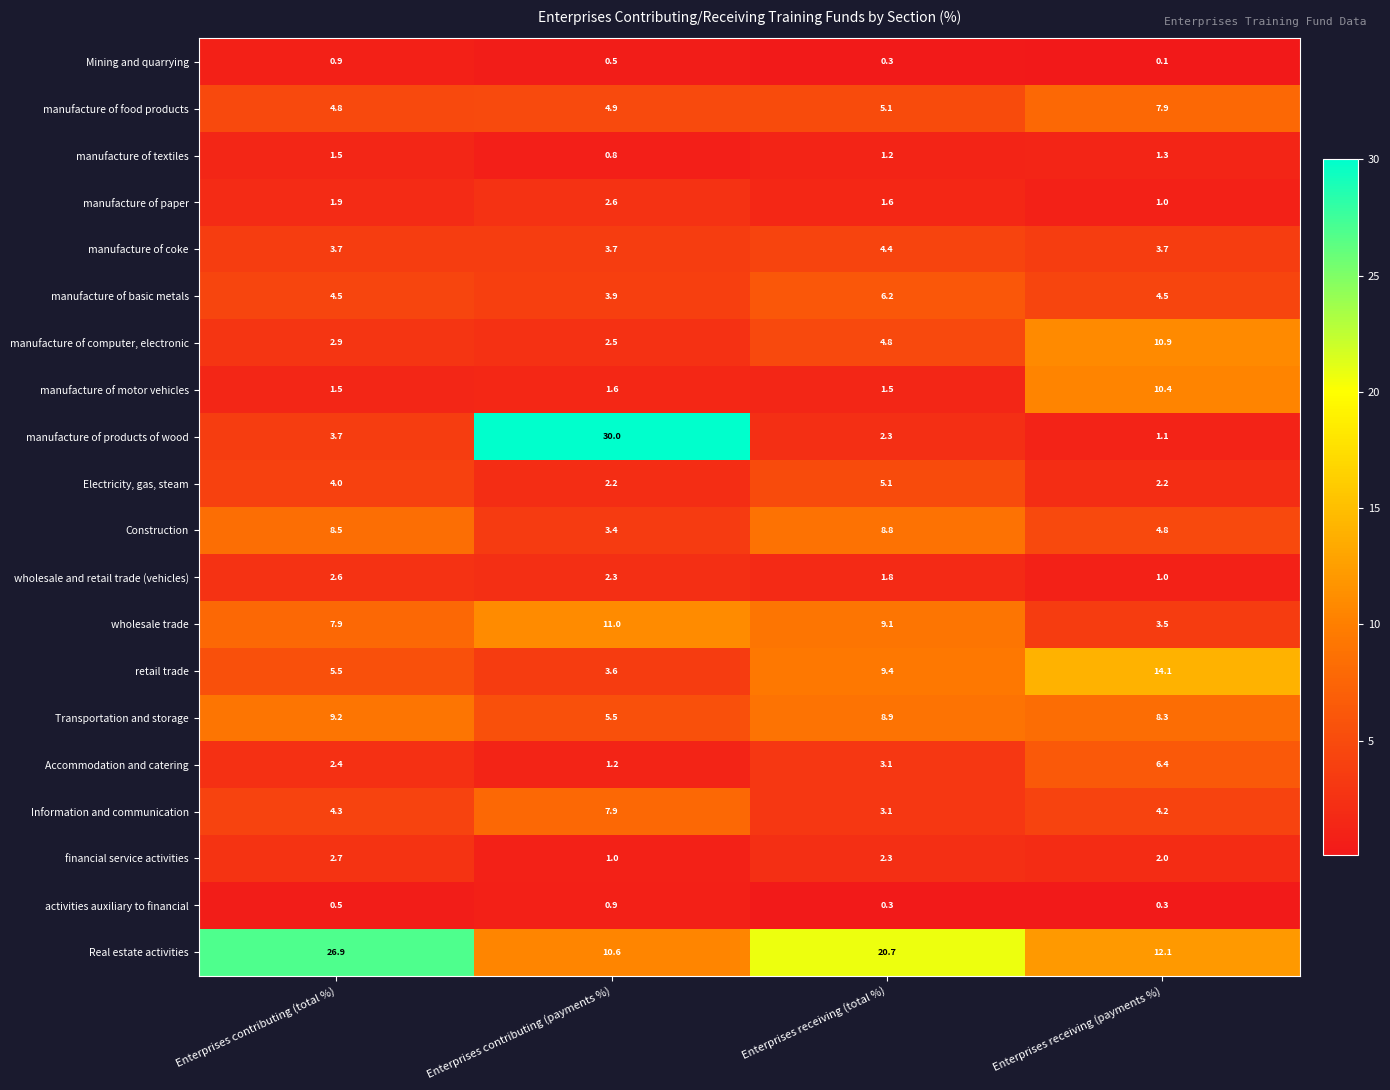

What is the difference between the highest and lowest values at Enterprises receiving (total %)?

20.4